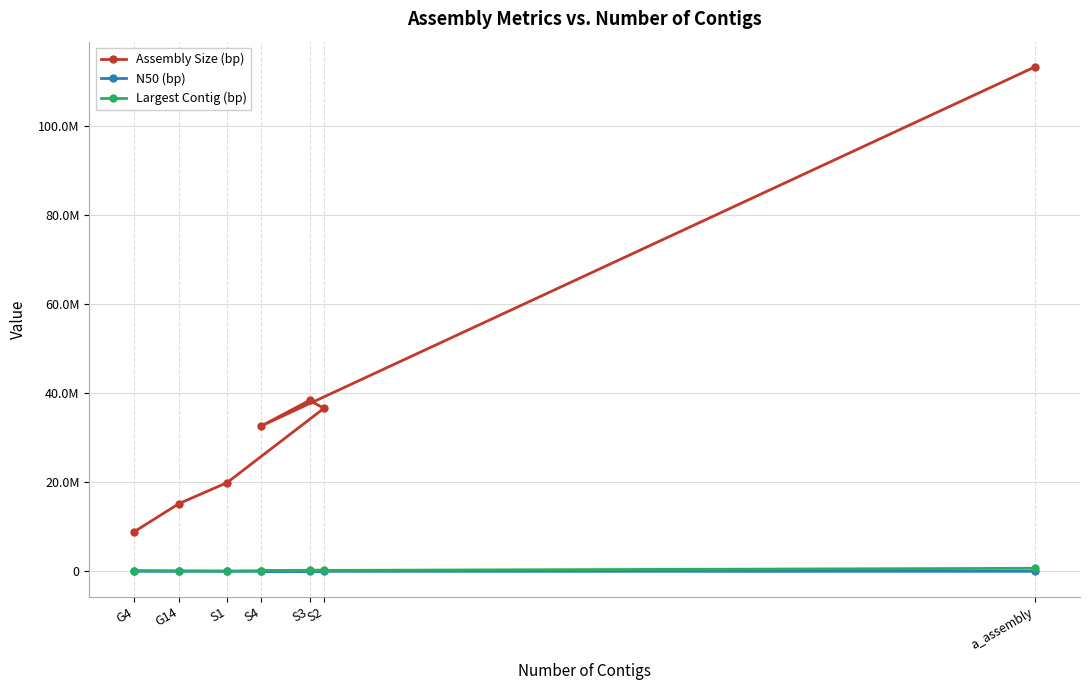

What are all the series names shown in the legend?

Assembly Size (bp), N50 (bp), Largest Contig (bp)